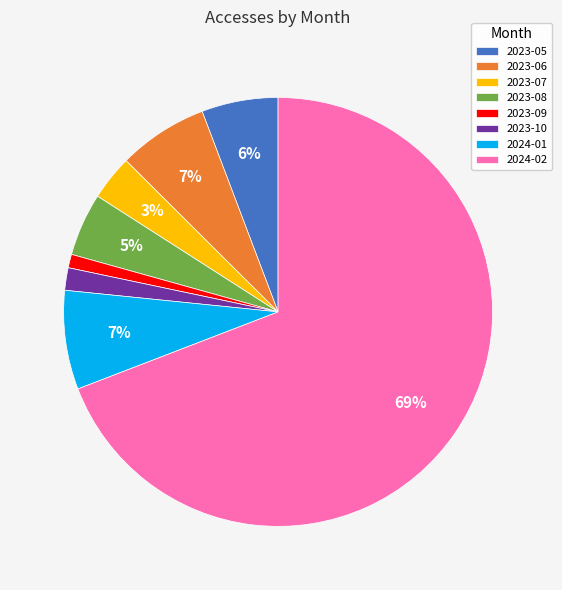

Combined, do 2023-10 and 2023-08 account for over 50%?

No